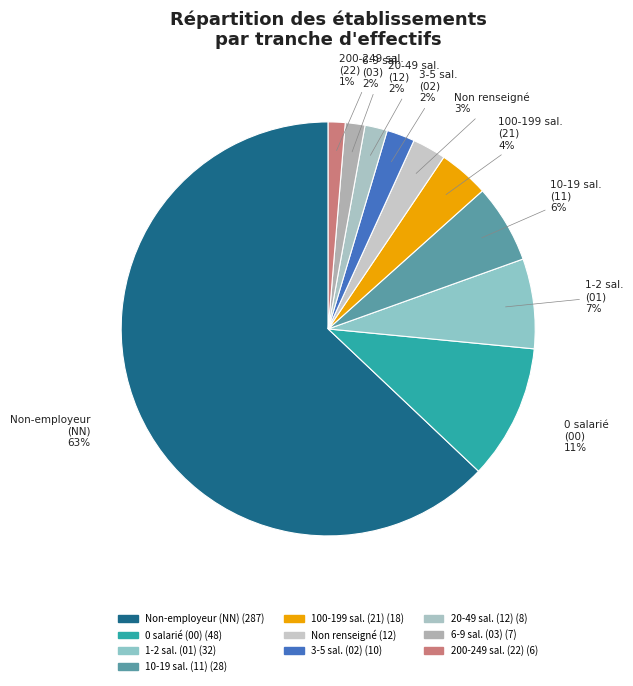

Rank the categories by value from lowest to highest.

22, 03, 12, 02, , 21, 11, 01, 00, NN